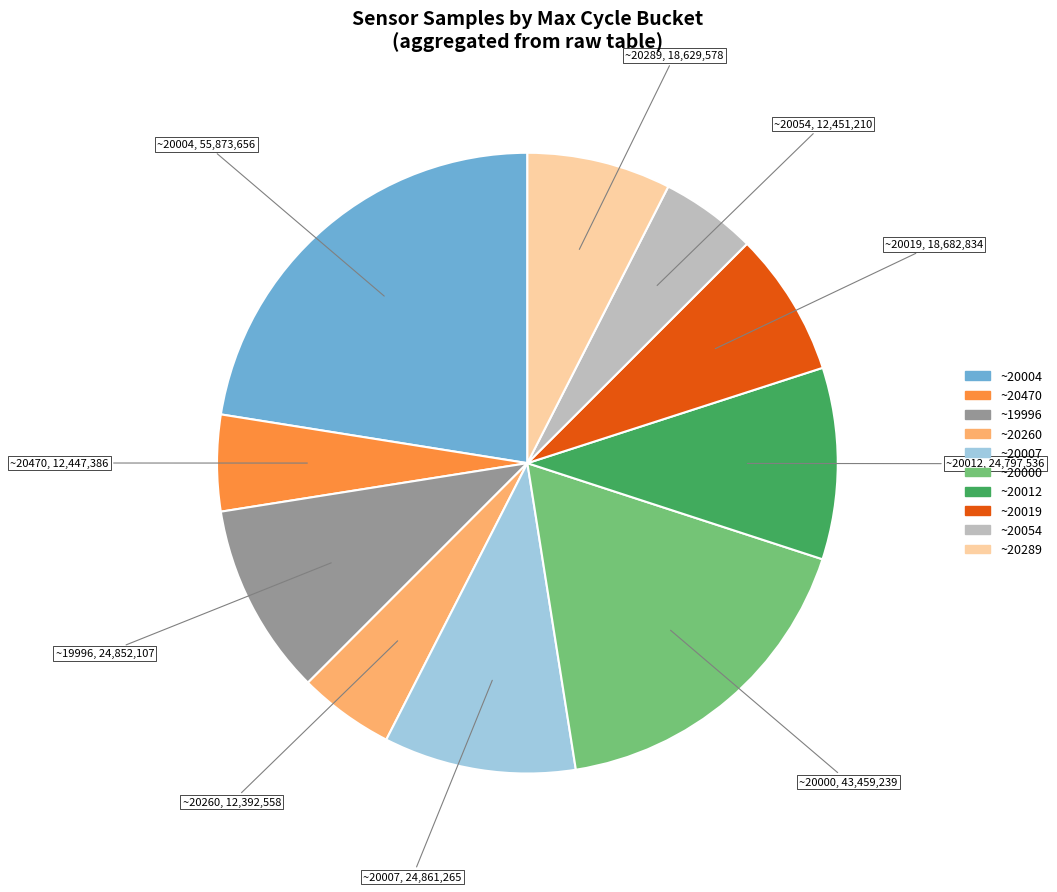

How many slices are in this pie chart?

10